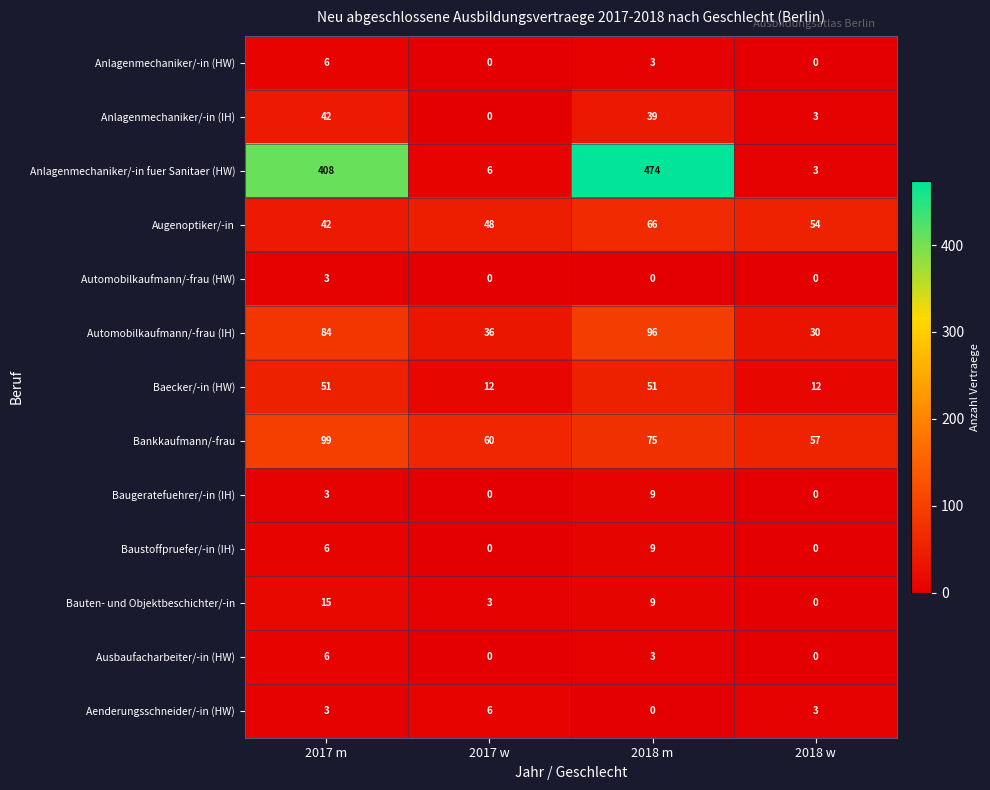

The Baustoffpruefer/-in (IH) series shows 0 at 2018 w. True or false?

True